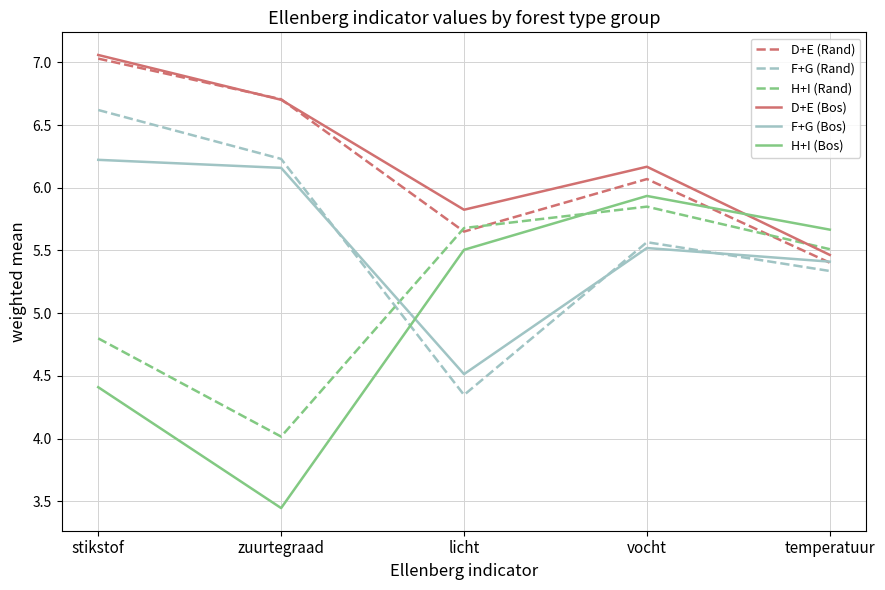

What is the sum of all H+I (Rand) values?

25.9